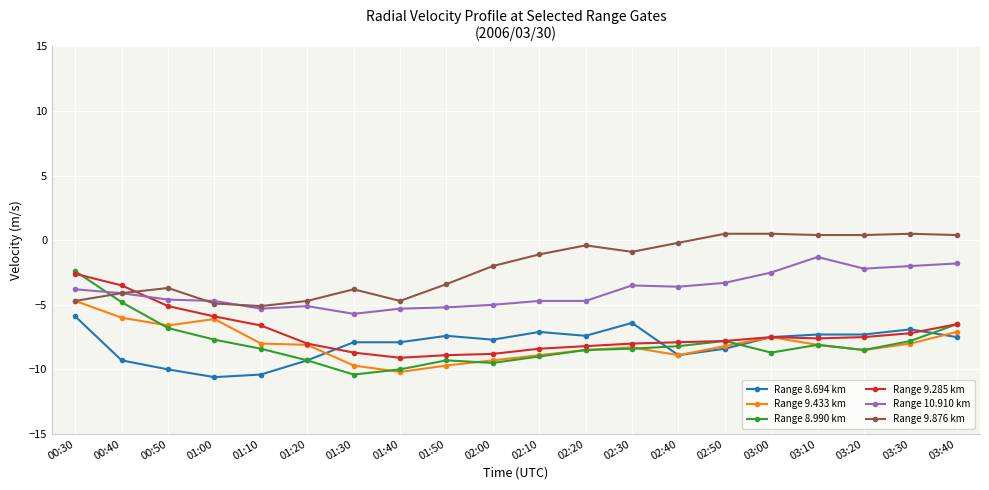

What is the difference between the highest and lowest values at 00:50?

6.3